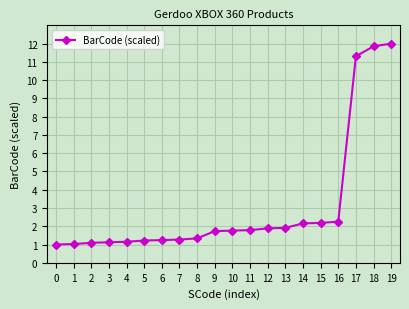

Between 17 and 19, which is larger?

19